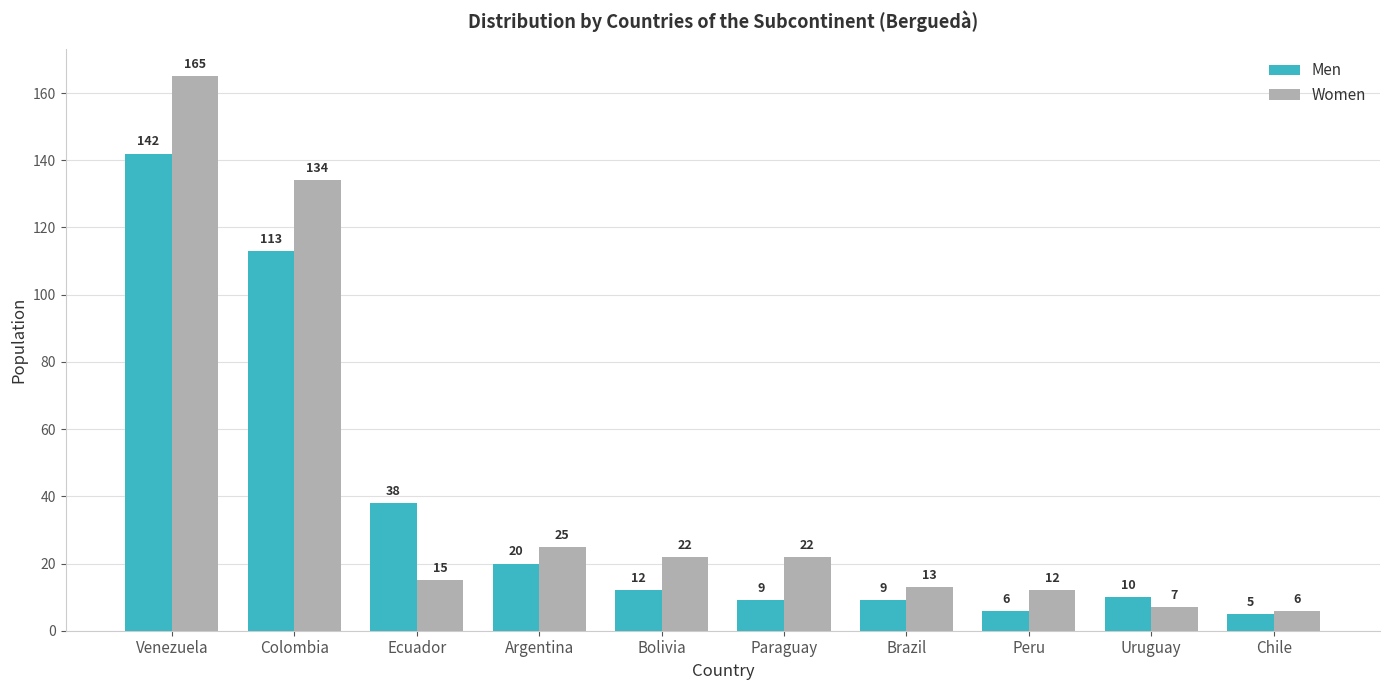

What position from the right is Chile?

1